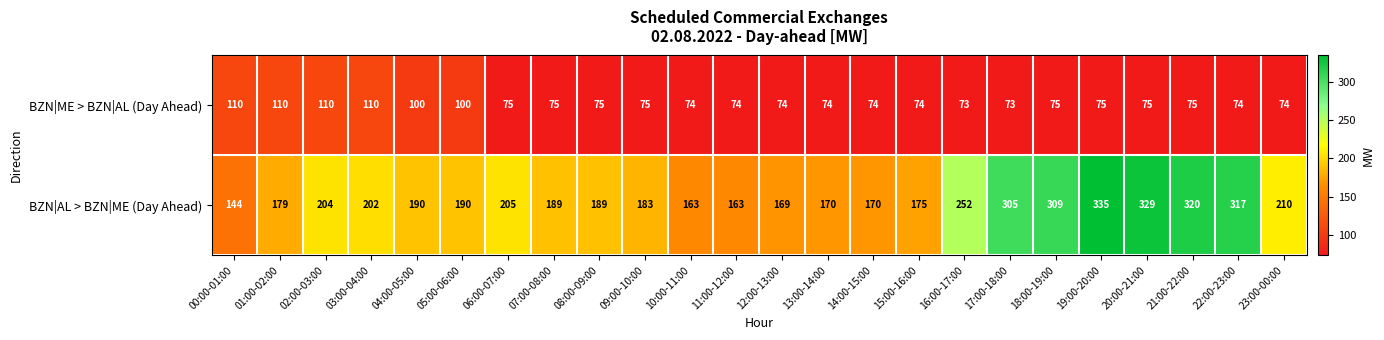

What is the total value across all series at 18:00-19:00?

384